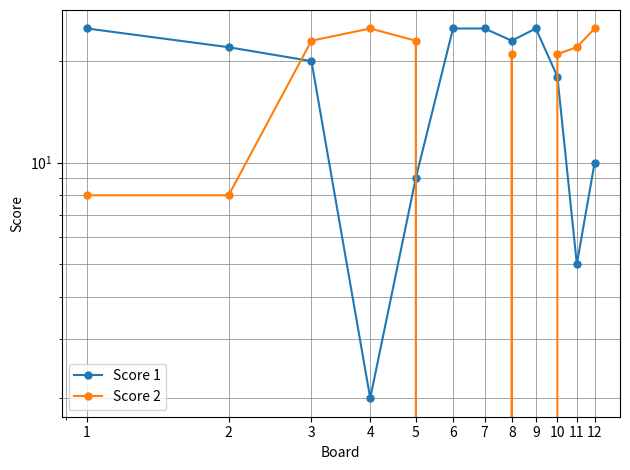

Rank the categories by Score 2 value from highest to lowest.

4, 12, 3, 5, 11, 8, 10, 1, 2, 6, 7, 9